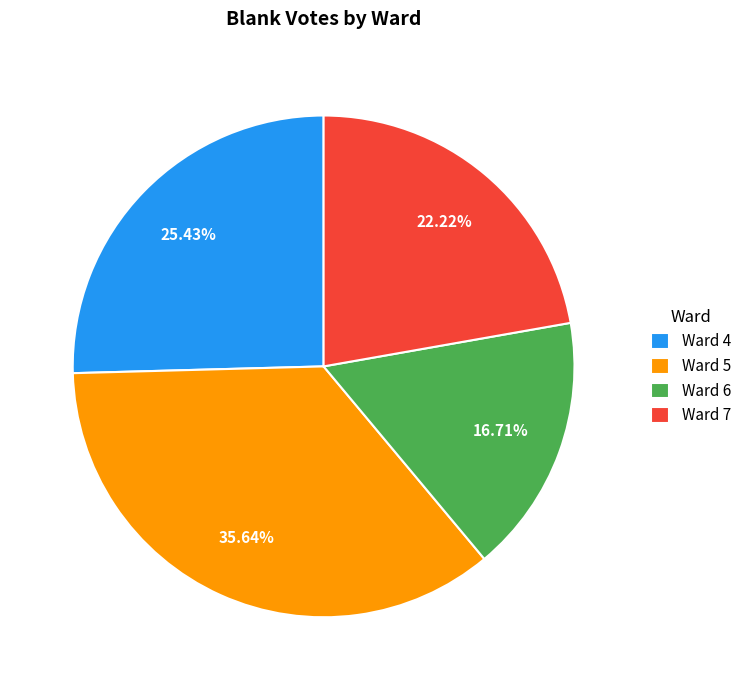

Rank the categories by value from lowest to highest.

Ward 6, Ward 7, Ward 4, Ward 5